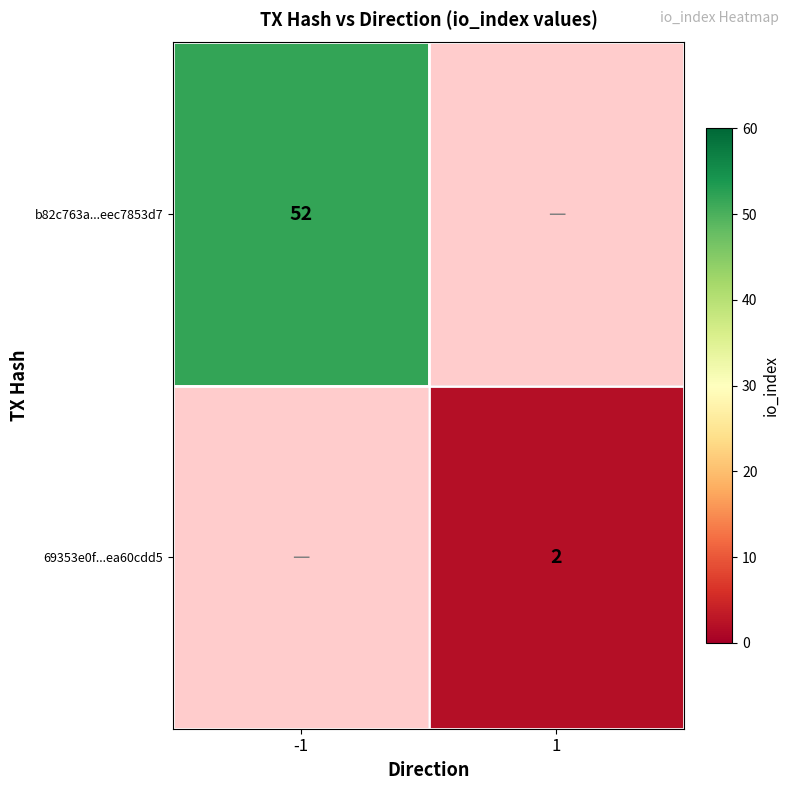

Is it true that 69353e0f...ea60cdd5 equals 0.4 at 1?

False